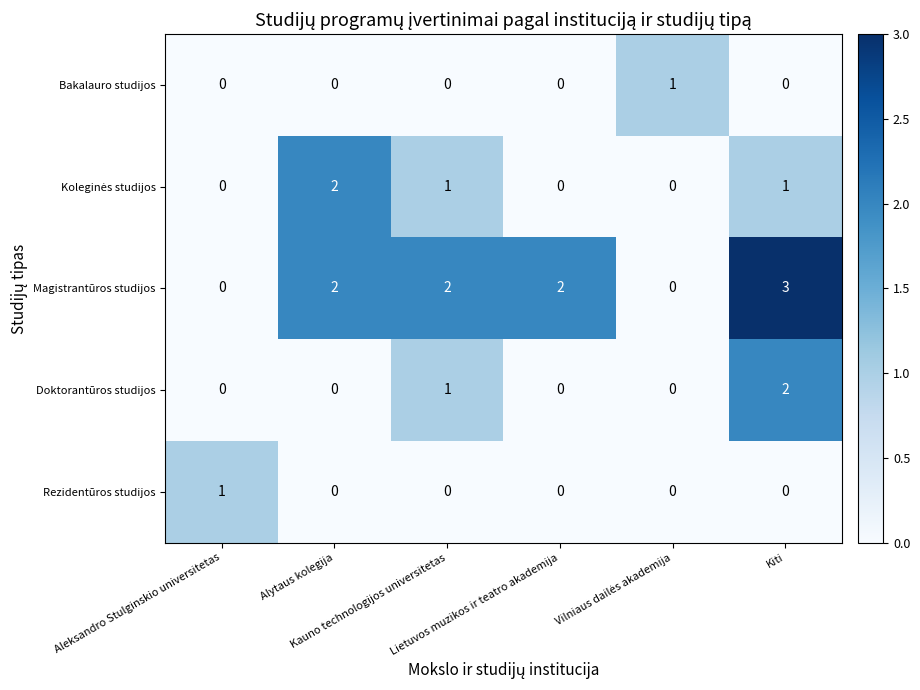

What is the difference between the maximum and second lowest values in the Magistrantūros studijos series?

3